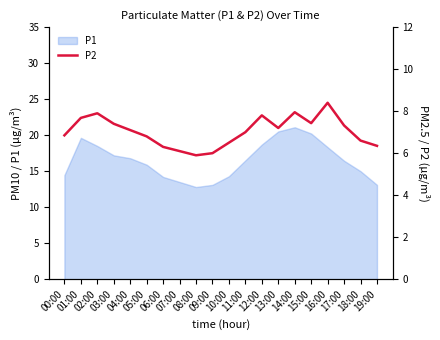

What is the minimum value for P1?

12.8